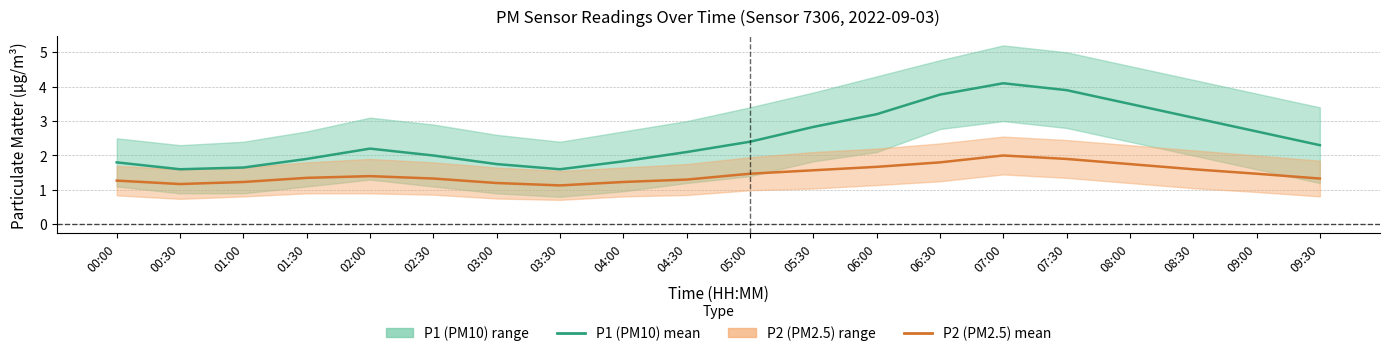

Which category has the lowest value across all series?

03:30